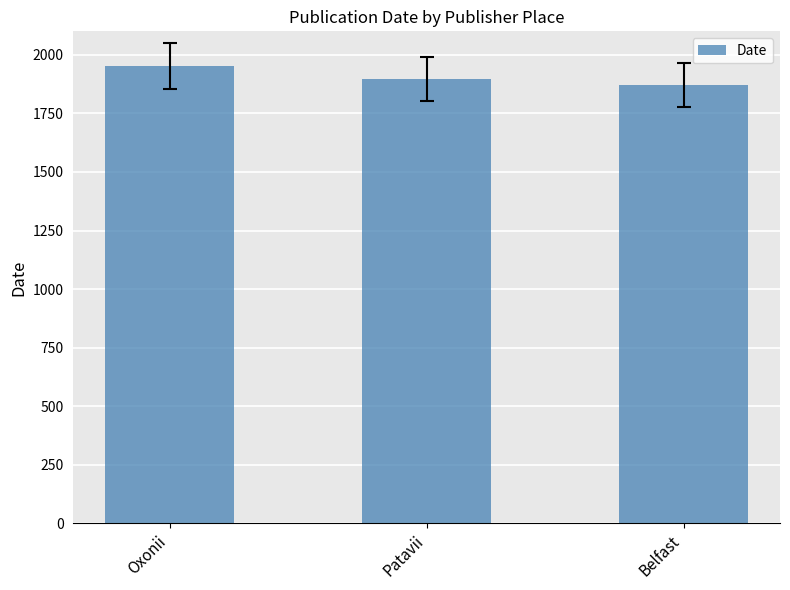

What position from the right is Oxonii?

3